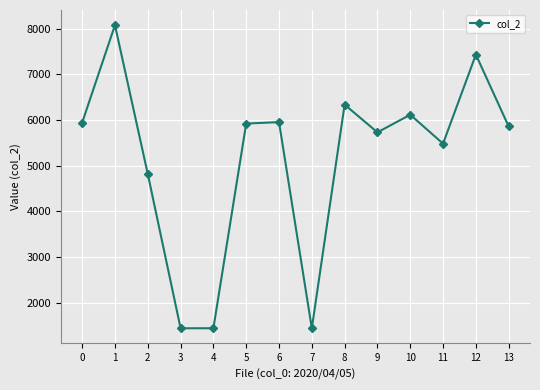

What is the greatest value displayed?

8079